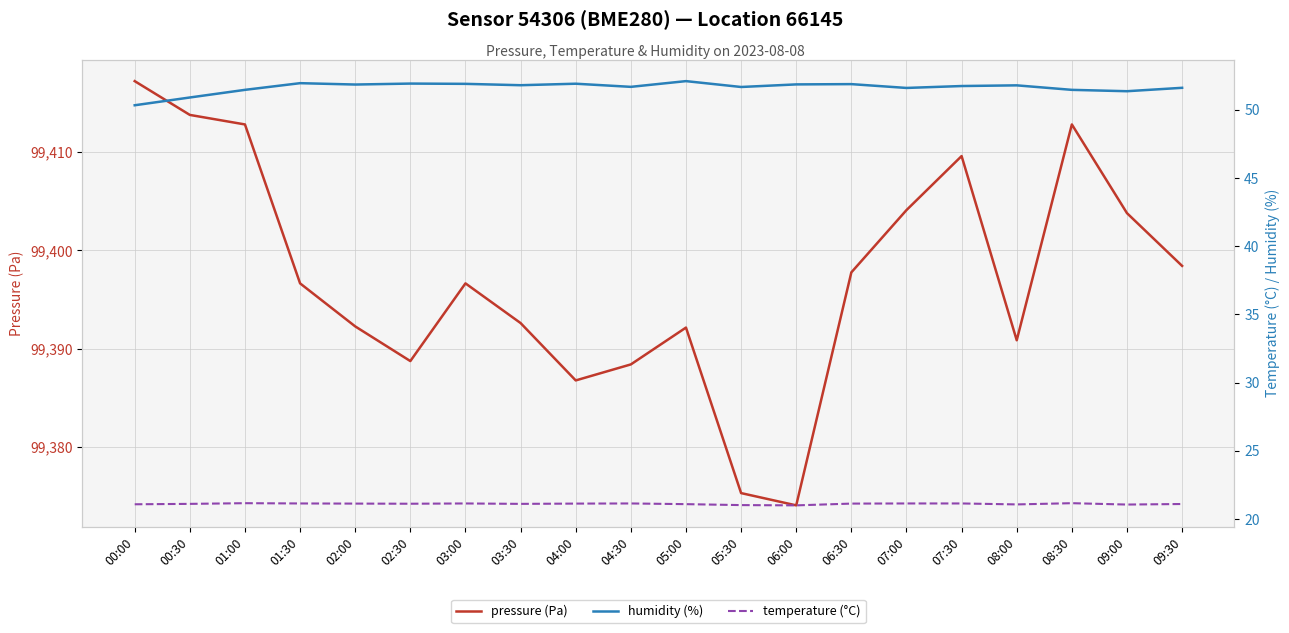

True or false: pressure (Pa) and humidity (%) cross at least once.

False